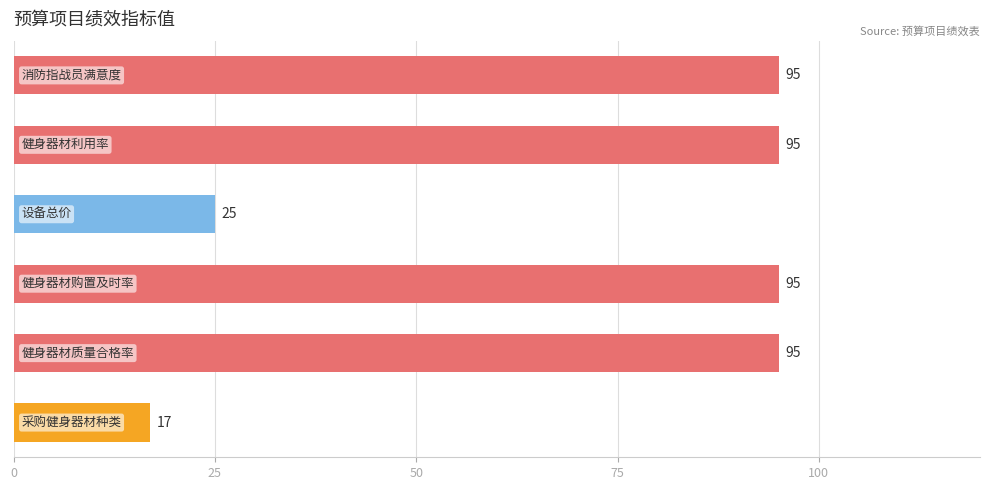

Count the values in the range 25 to 95.

5